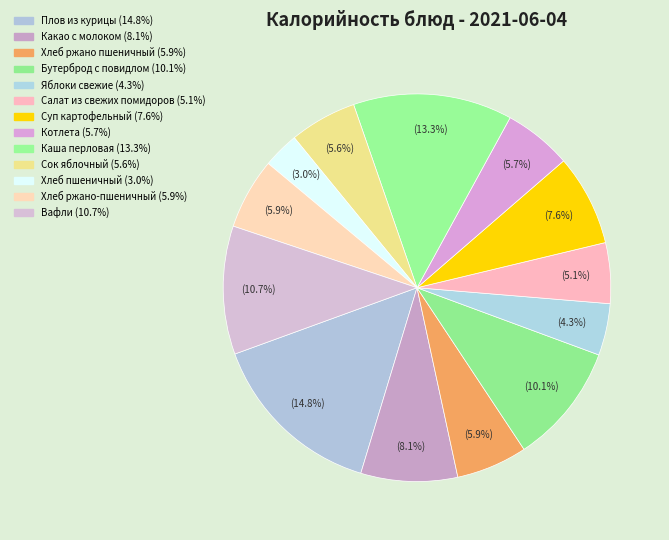

How many segments does this pie chart have?

13